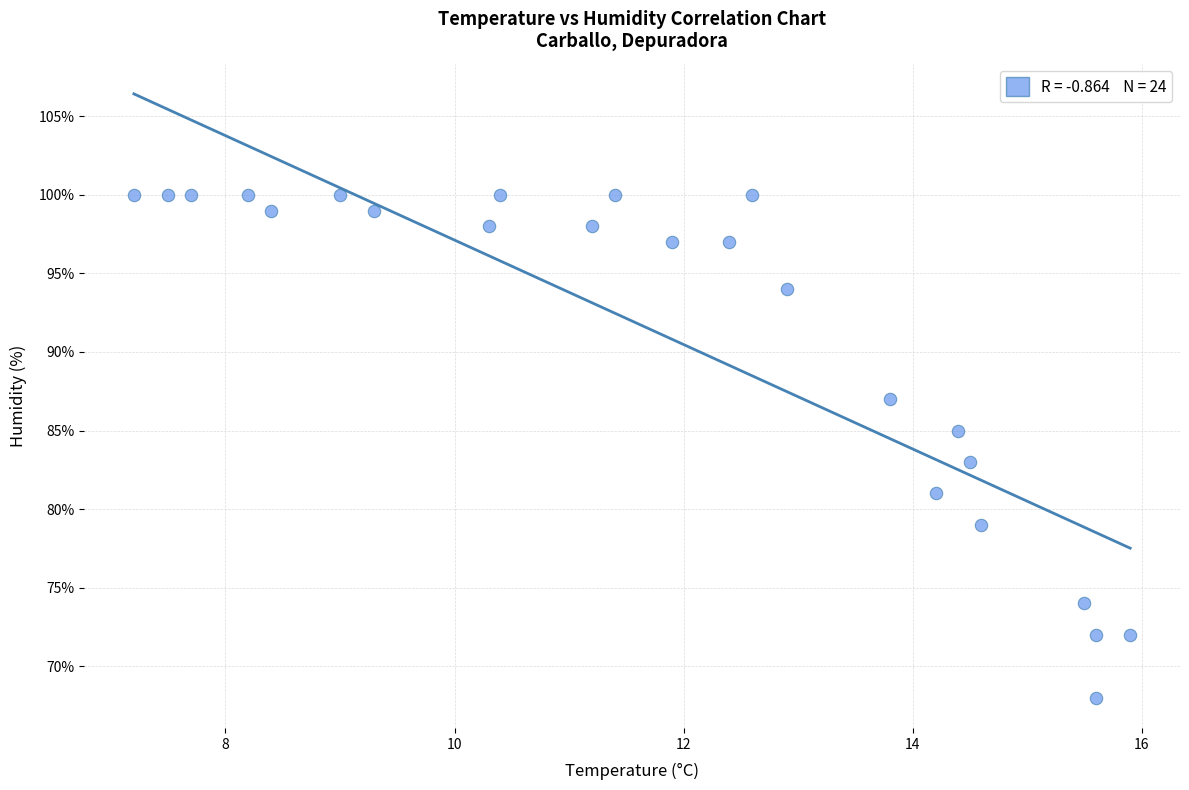

What is the range of Y values (max minus min)?

32